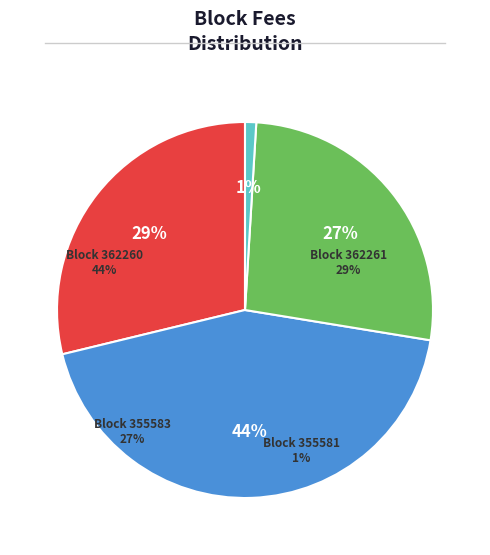

What percentage is the 355581 slice, to the nearest percent?

1%